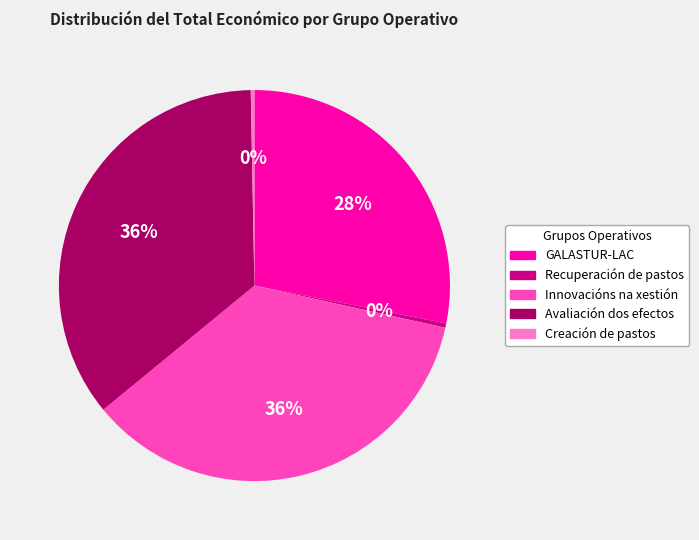

Is it true that Avaliación dos efectos is 36% of the pie?

True